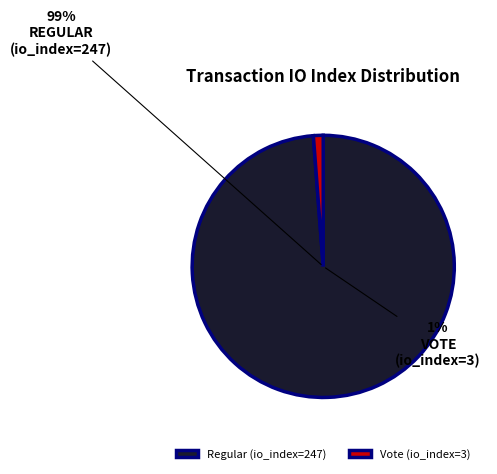

To the nearest percent, what is the difference between the largest and smallest slice percentages?

98%